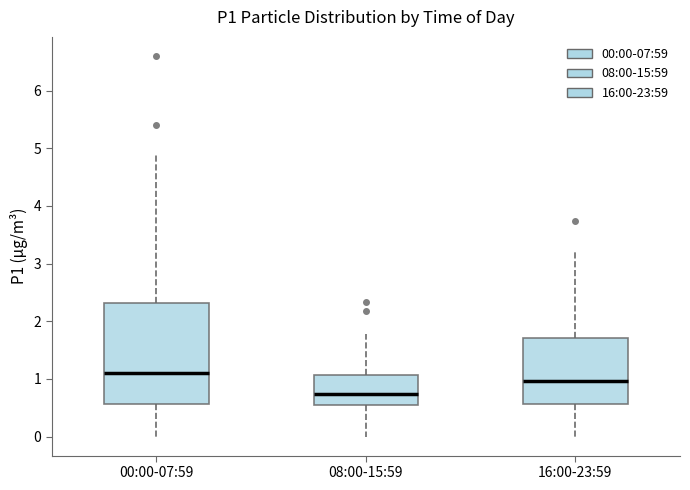

Which box's median line is the lowest?

08:00-15:59